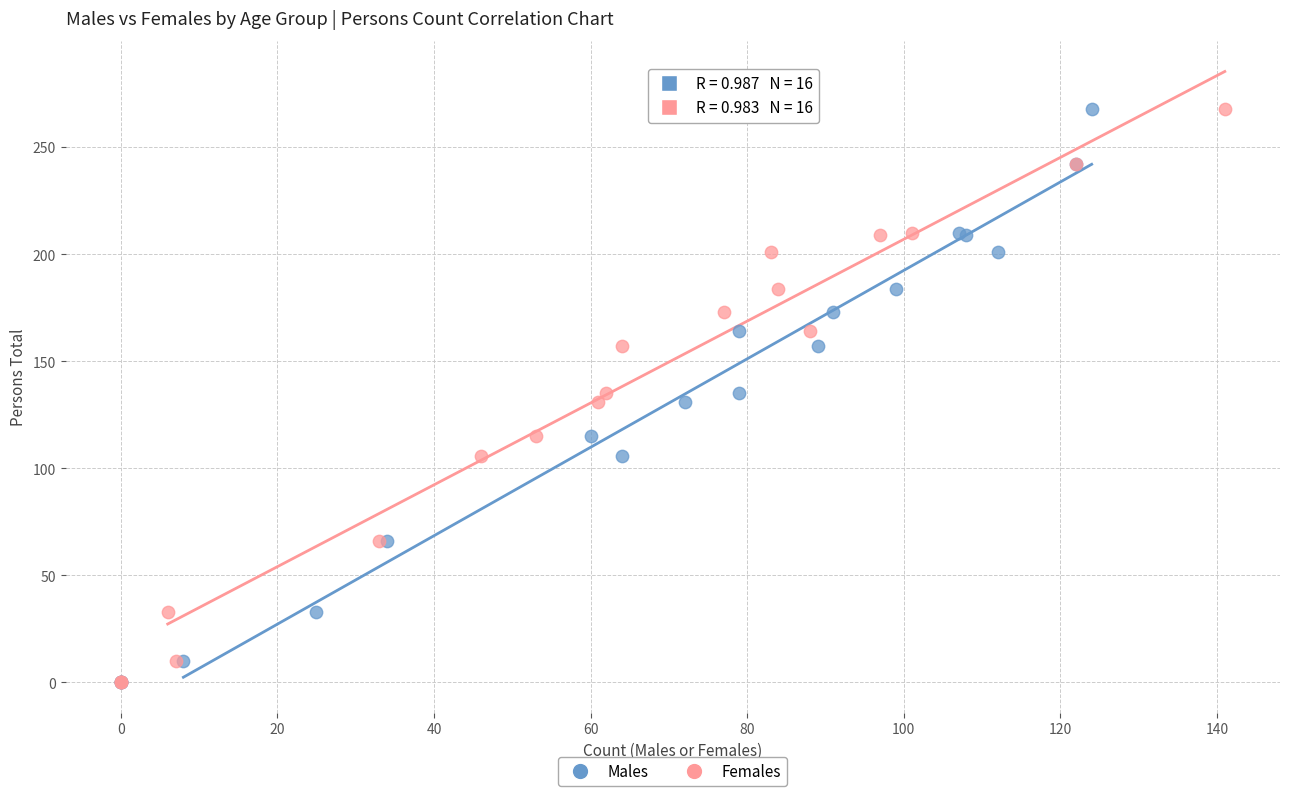

What are all the series names shown in the legend?

Males, Females